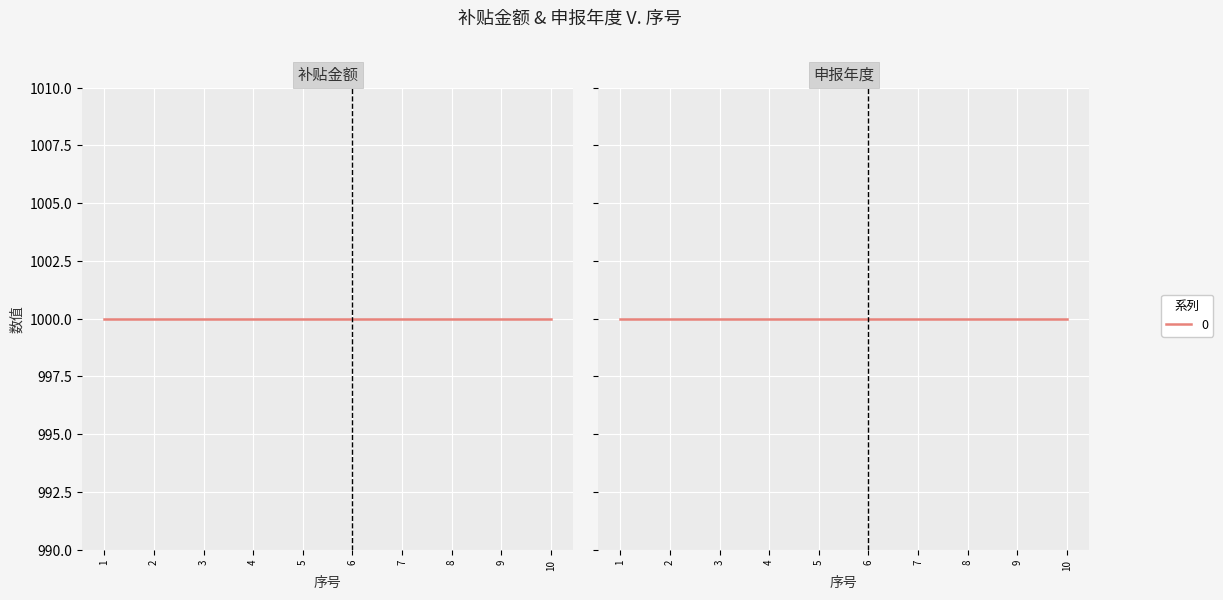

Rank the categories by 补贴金额 value from lowest to highest.

1, 2, 3, 4, 5, 6, 7, 8, 9, 10